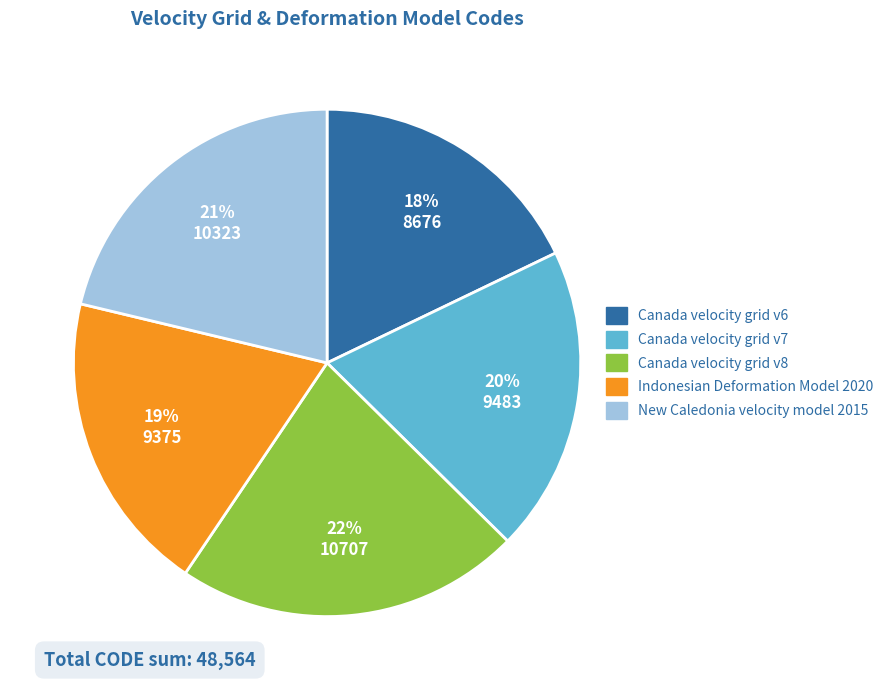

Is it true that Indonesian Deformation Model 2020 is 19% of the pie?

True